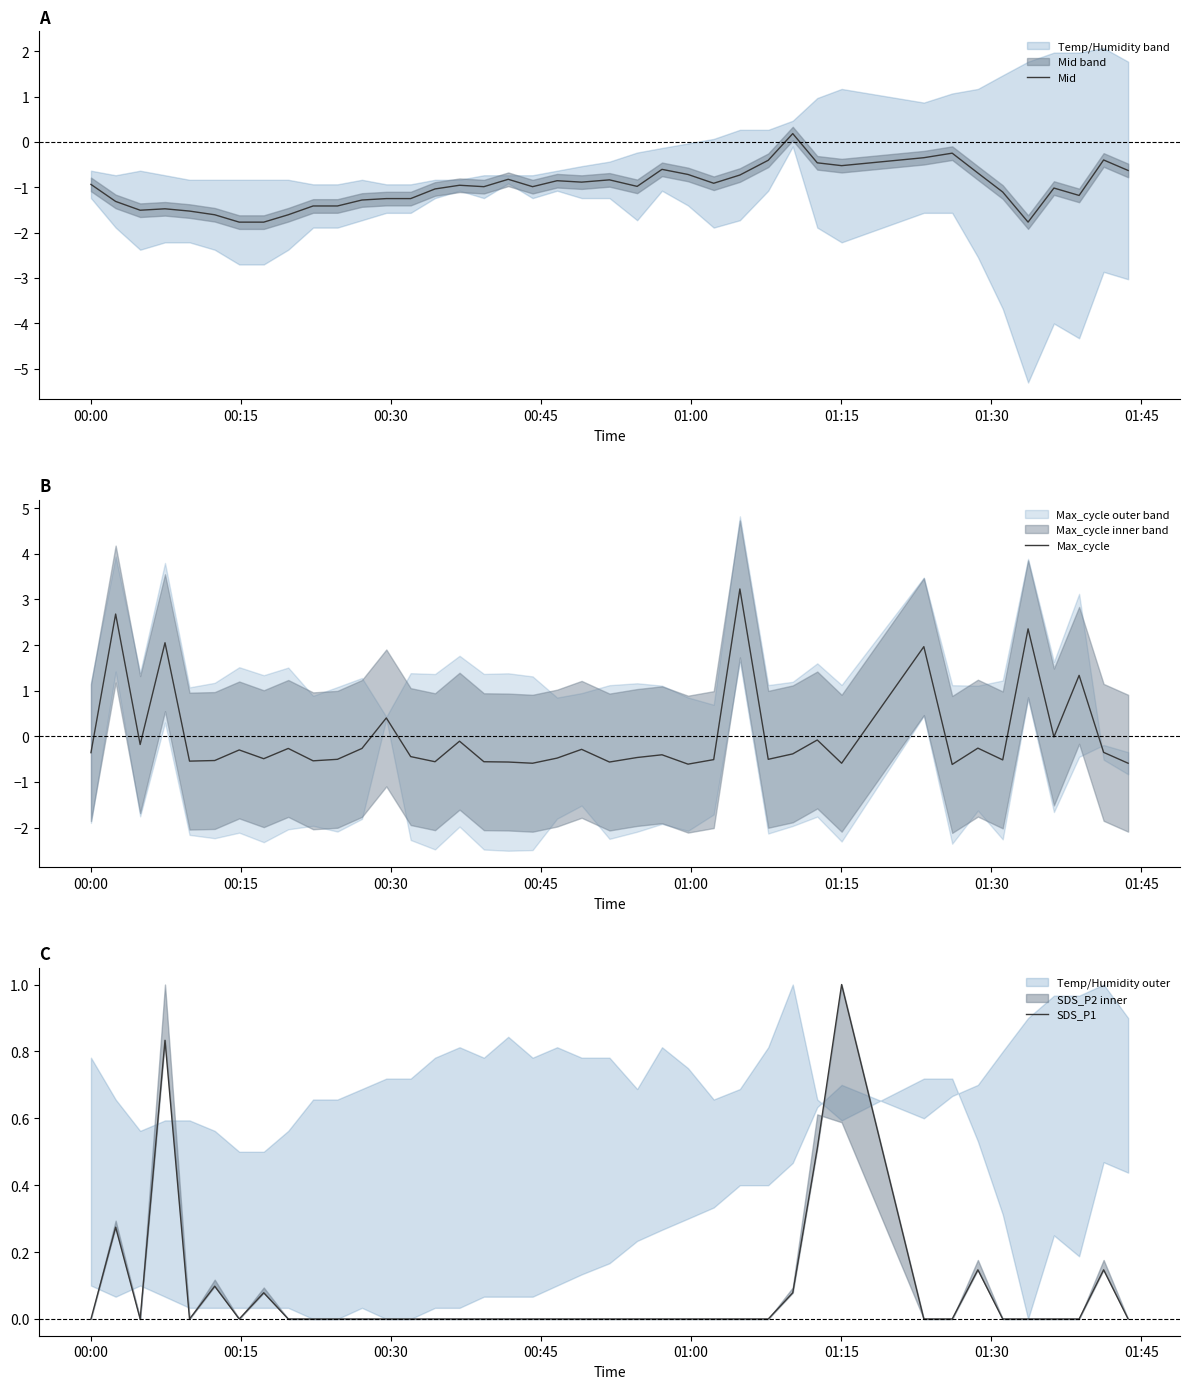

Which series ends up on top after the final intersection of Max_cycle and SDS_P1?

SDS_P1